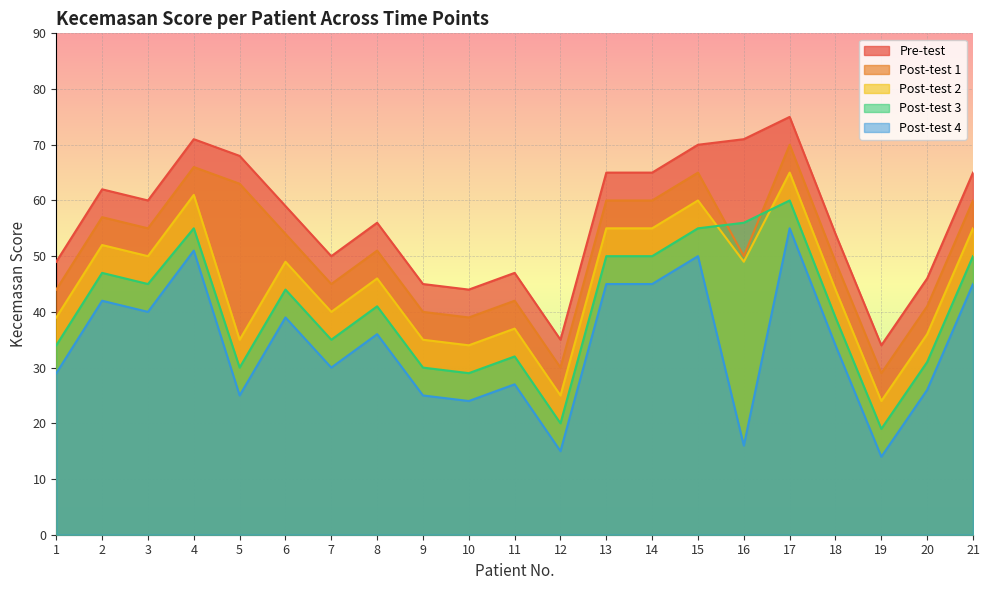

True or false: Post-test 4 and Post-test 3 intersect in this chart.

False